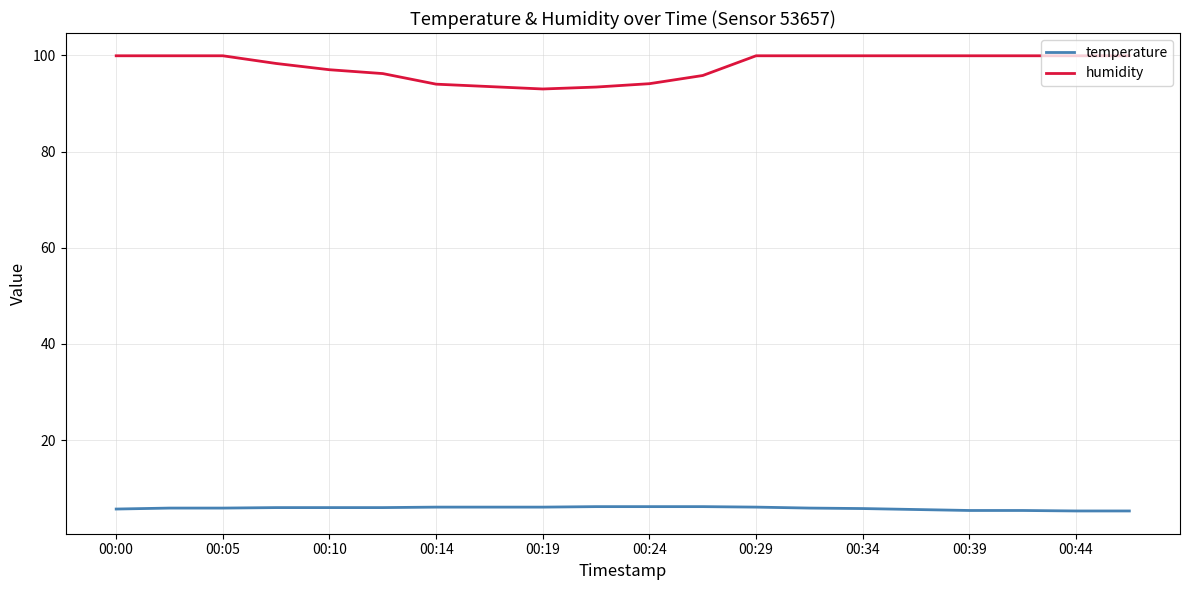

What is the greatest value displayed?

99.9